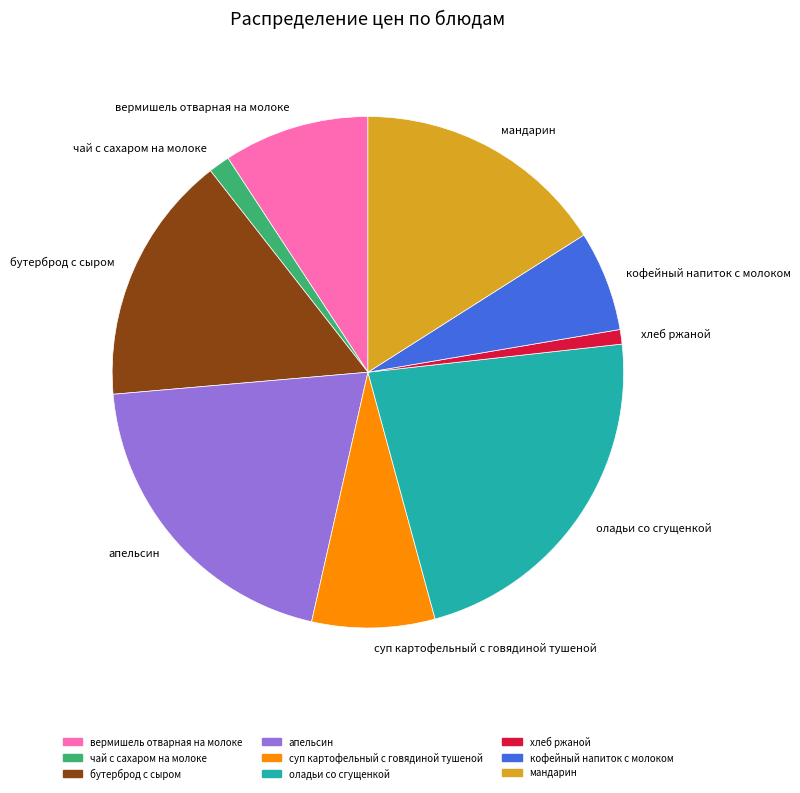

What is the ratio of the value at хлеб ржаной to the value at чай с сахаром на молоке?

0.7